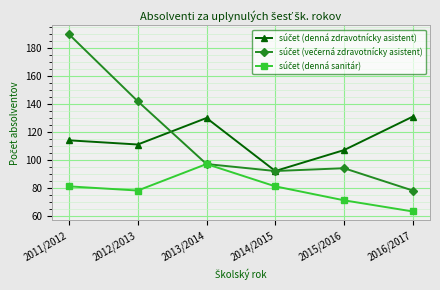

How many categories are shown in the chart?

6